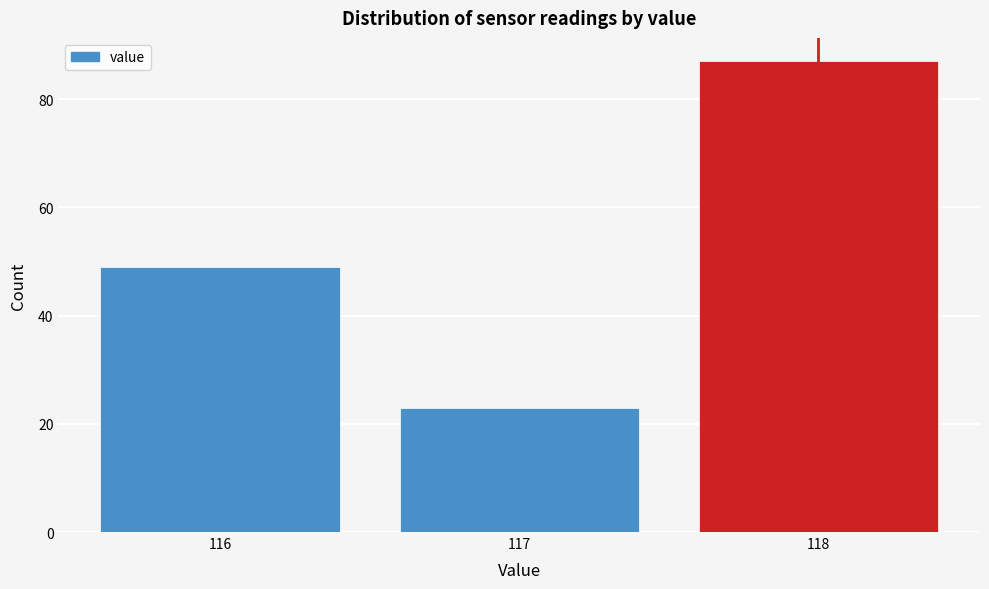

Over which range of the x-axis is the bar tallest?

117.5 to 118.5